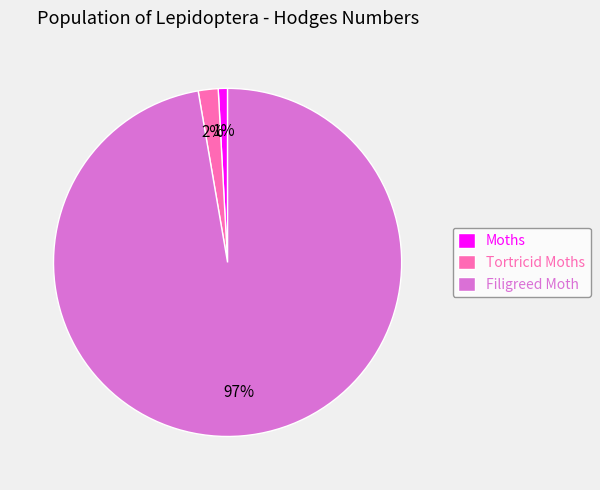

Which has a higher value, Moths or Filigreed Moth?

Filigreed Moth